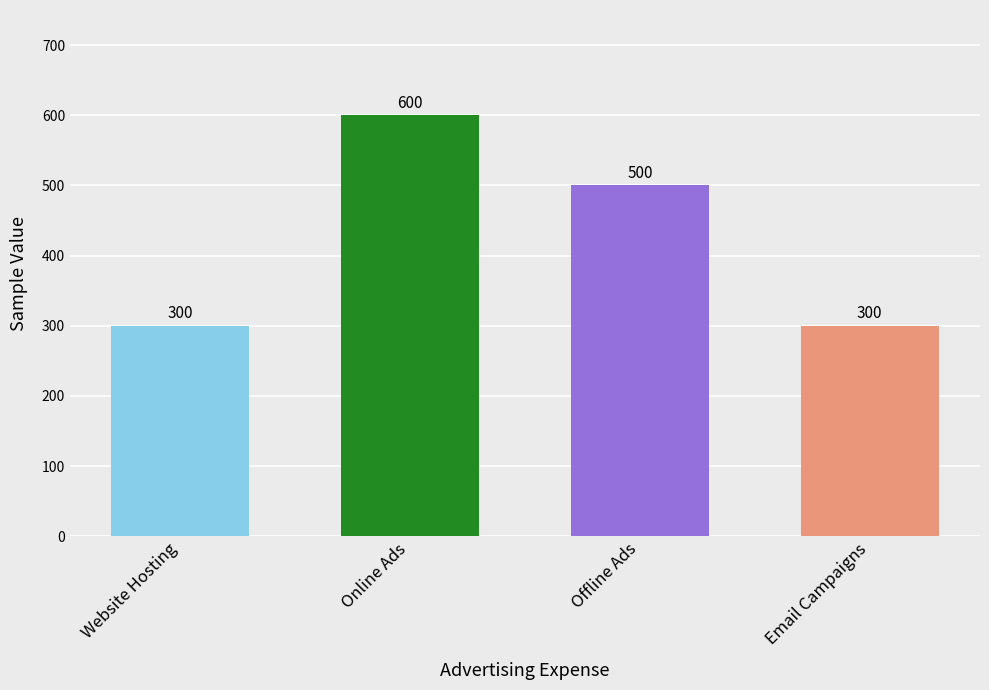

What is the sum of all values?

1700